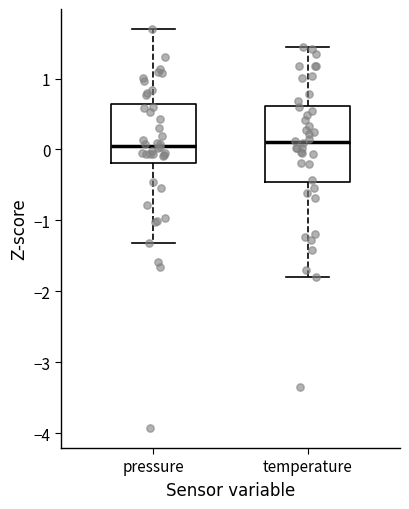

Reading left to right, transcribe this box plot: for each box, give where its median line is, the range the box spans, and where its two whiskers end, as read against the y-axis. The values are not printed on the chart, so give them approximately, as read against the axis.

pressure: median 0.1, box -0.2 to 0.6, whiskers -1.3 to 1.7
temperature: median 0.1, box -0.5 to 0.6, whiskers -1.8 to 1.4